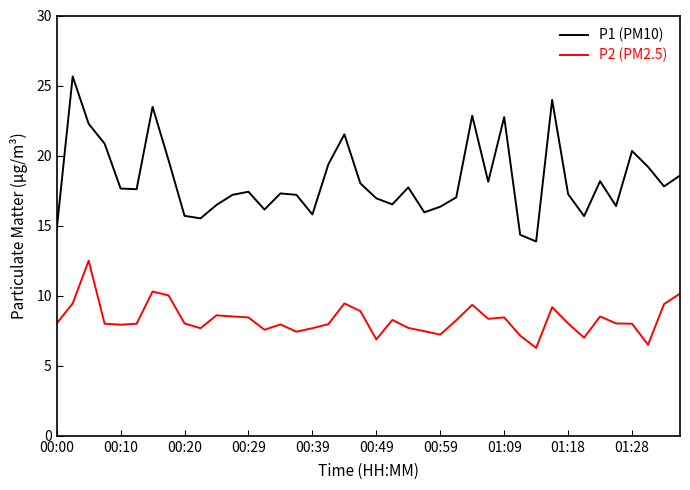

Is this an area chart (filled region under the line)?

No